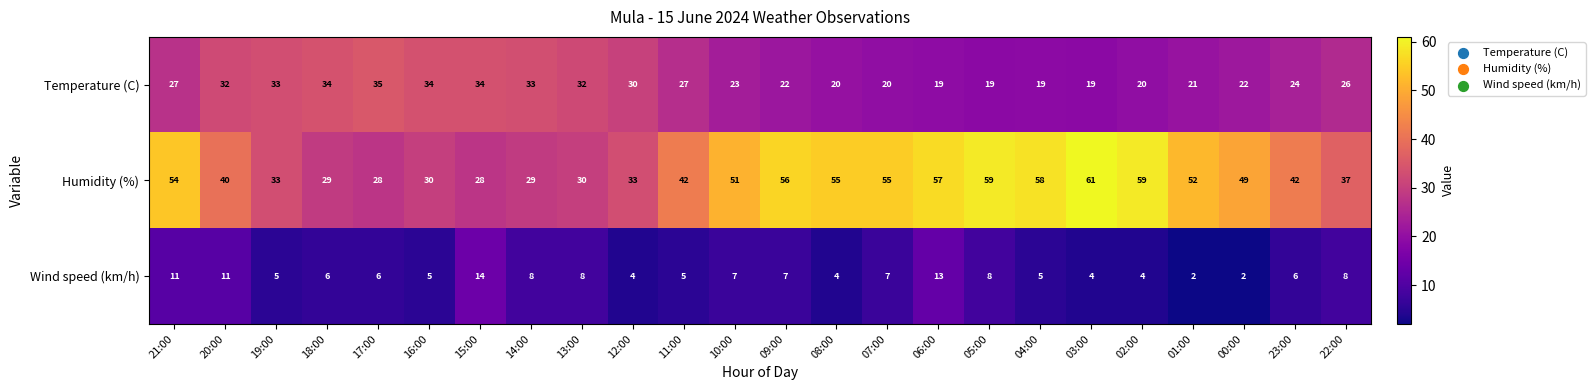

Which series has the largest total across all categories?

Humidity (%)